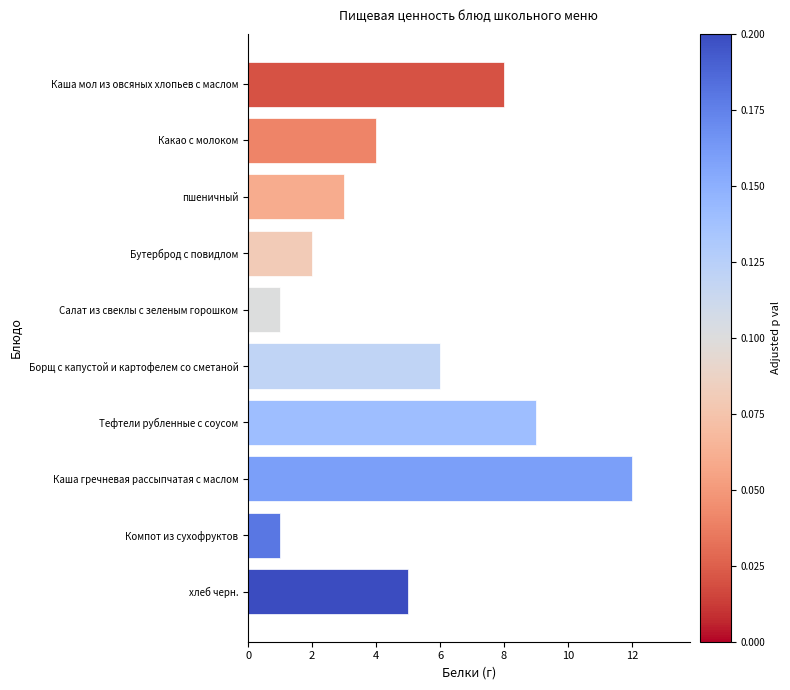

What is the greatest value displayed?

12